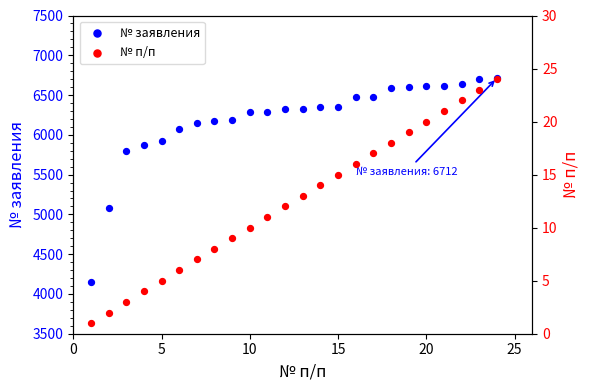

Which series reaches the minimum Y coordinate?

№ п/п